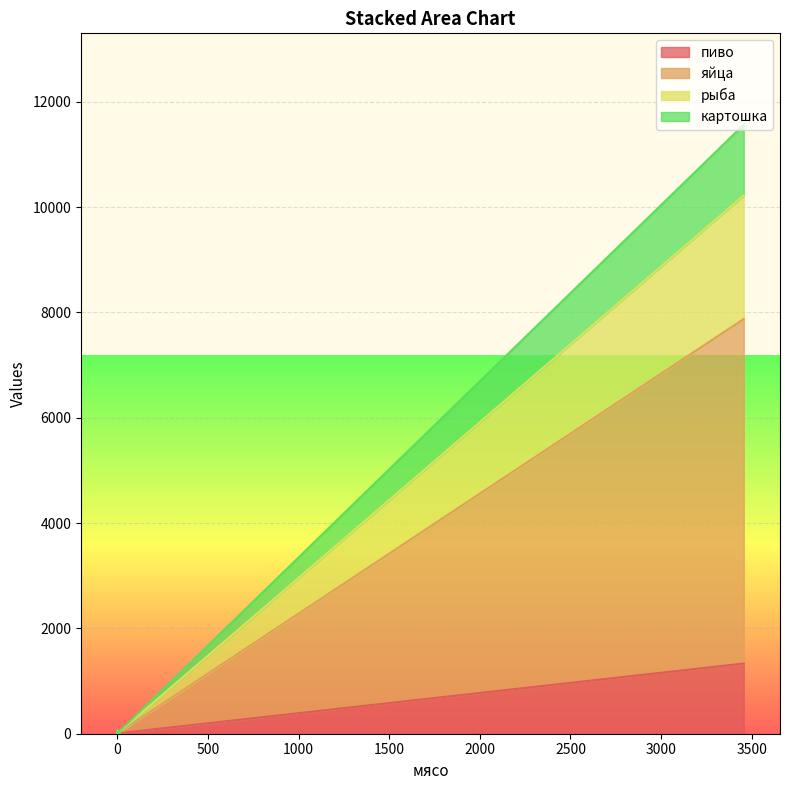

How many lines are shown in the chart?

4